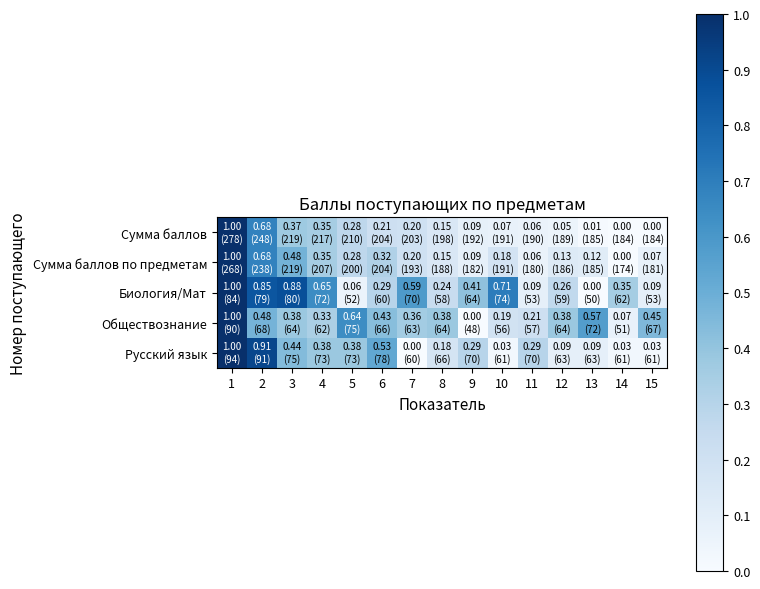

Count the number of categories in the chart.

15